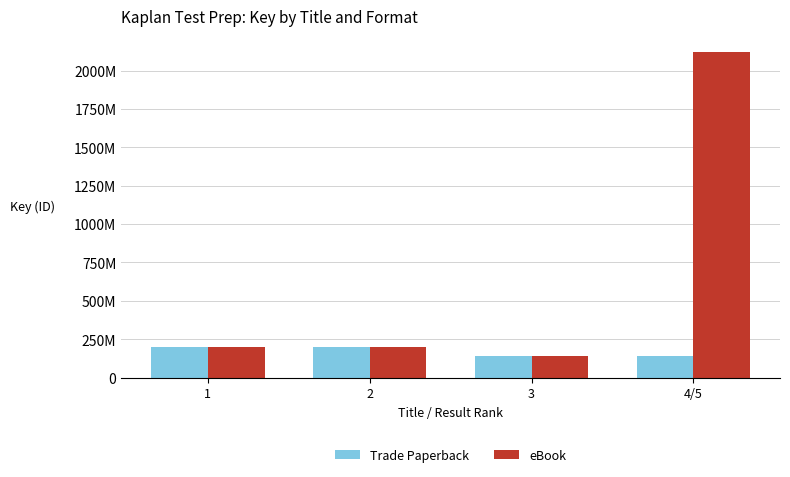

List the labels in order of Trade Paperback value, largest first.

1, 2, 4/5, 3